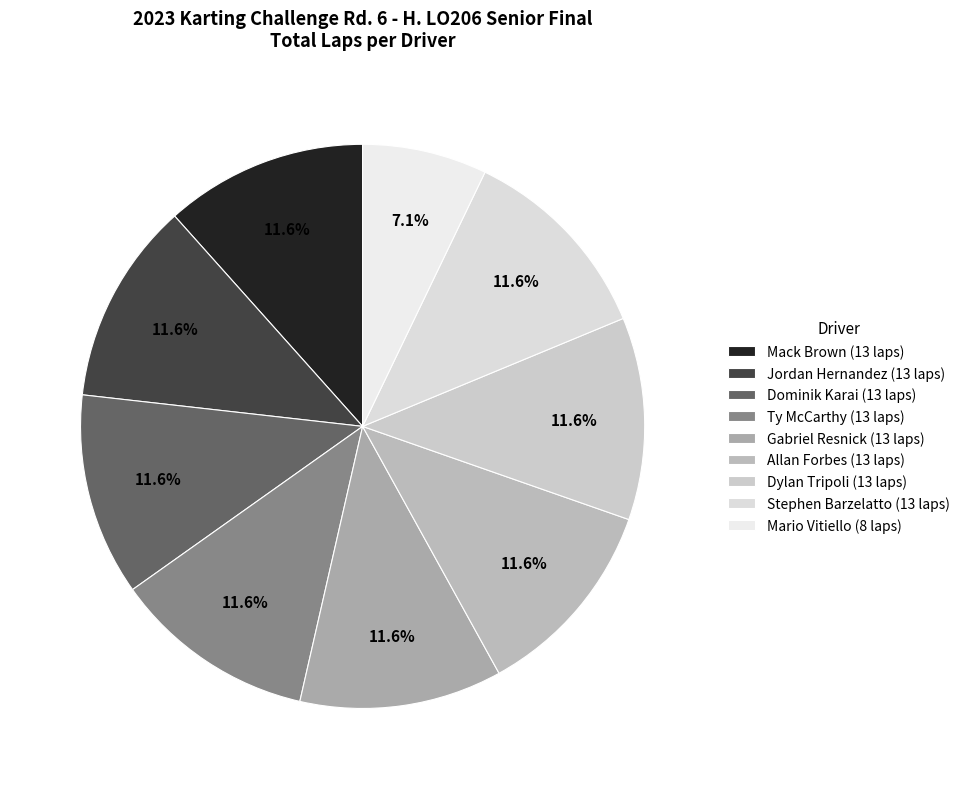

Is the sum of Dominik Karai and Allan Forbes greater than half?

No